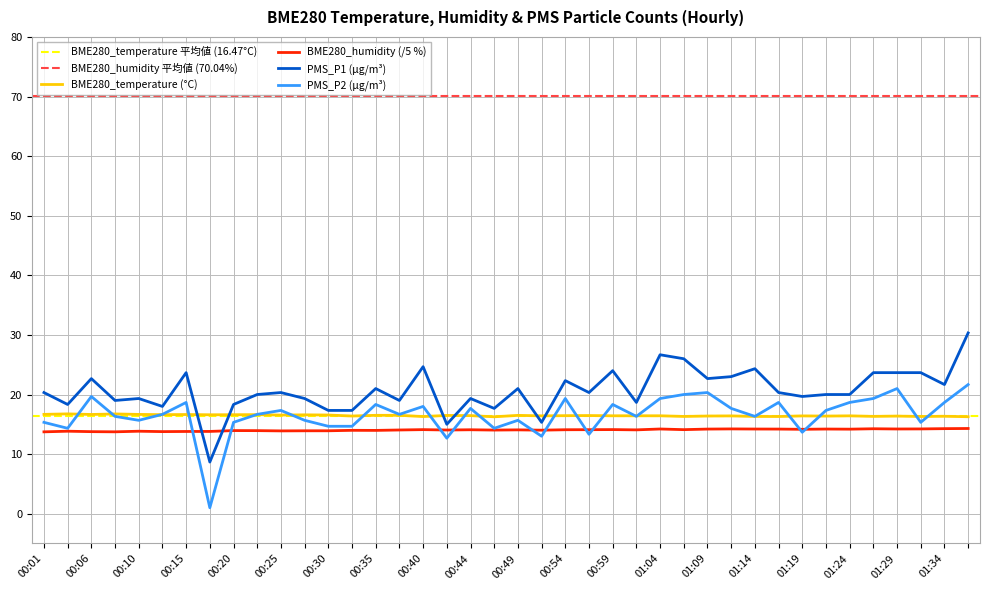

What is the average value of the BME280_temperature series?

16.5